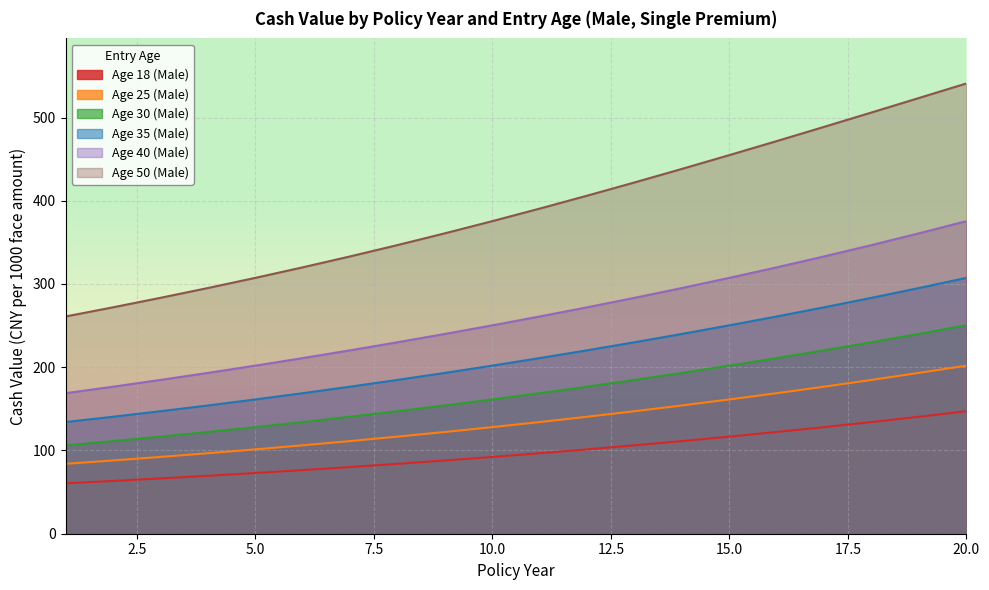

At which label does Age 25 (Male) reach its minimum?

1